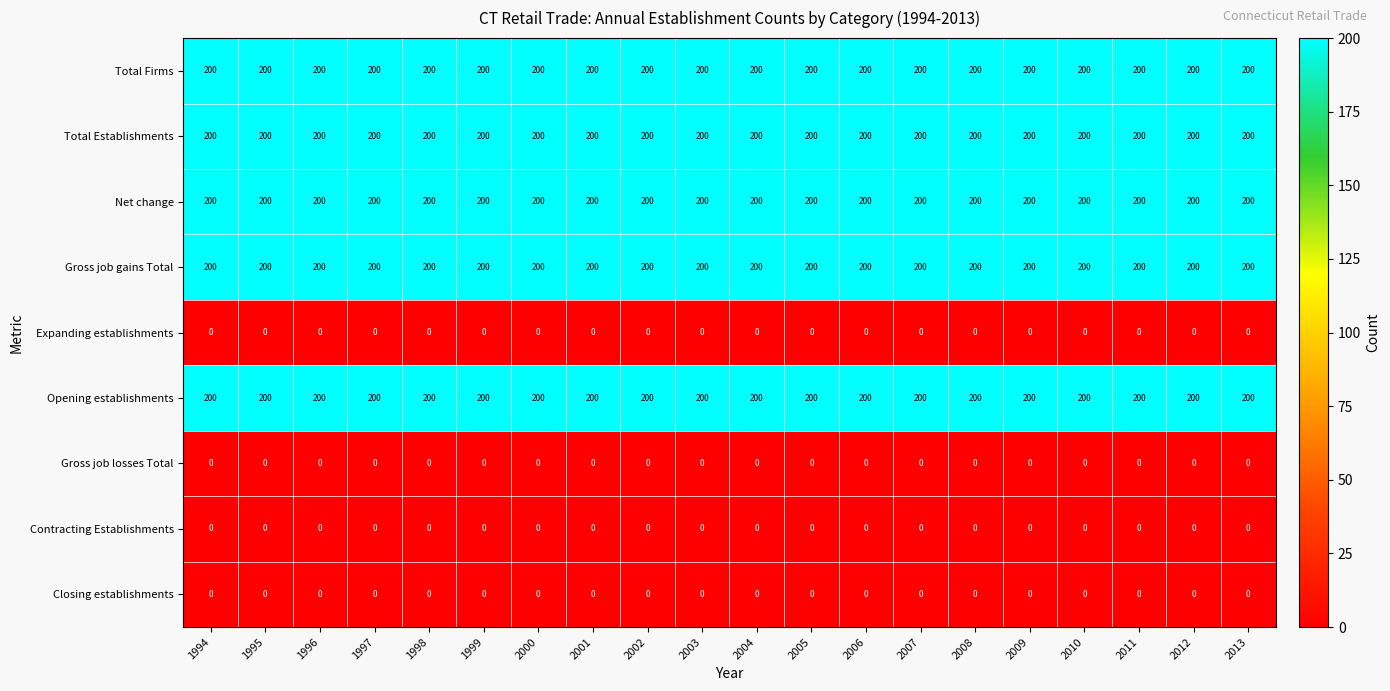

What is the total value across all series at 2010?

1000